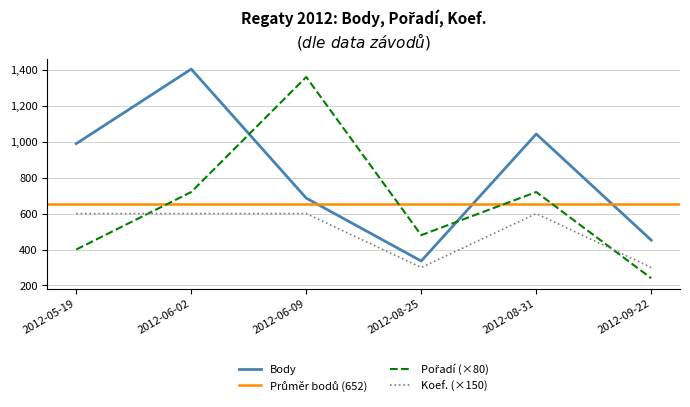

What is the total value across all series at 2012-09-22?

992